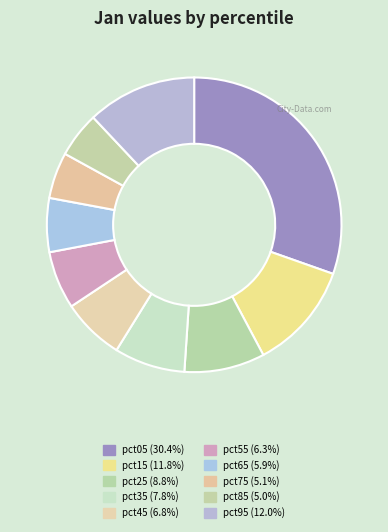

What percentage is the pct15 slice, to the nearest percent?

12%